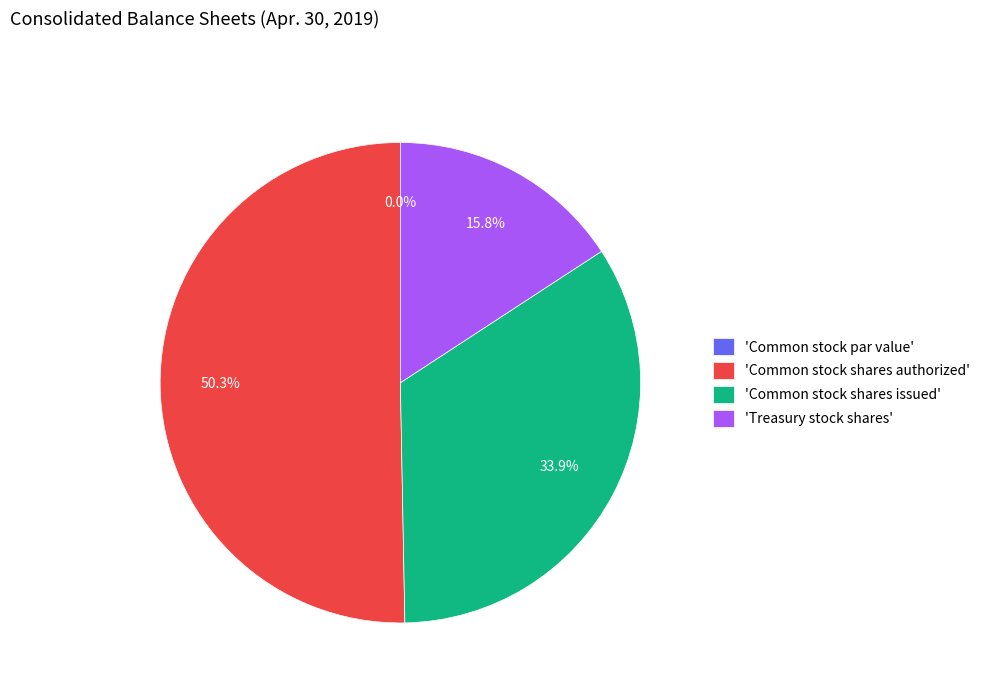

Between Treasury stock shares and Common stock par value, which is larger?

Treasury stock shares